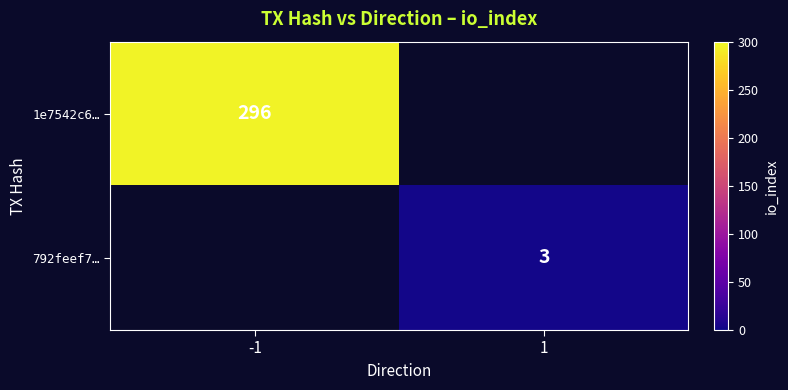

Is it true that 792feef7… equals 4 at 1?

False